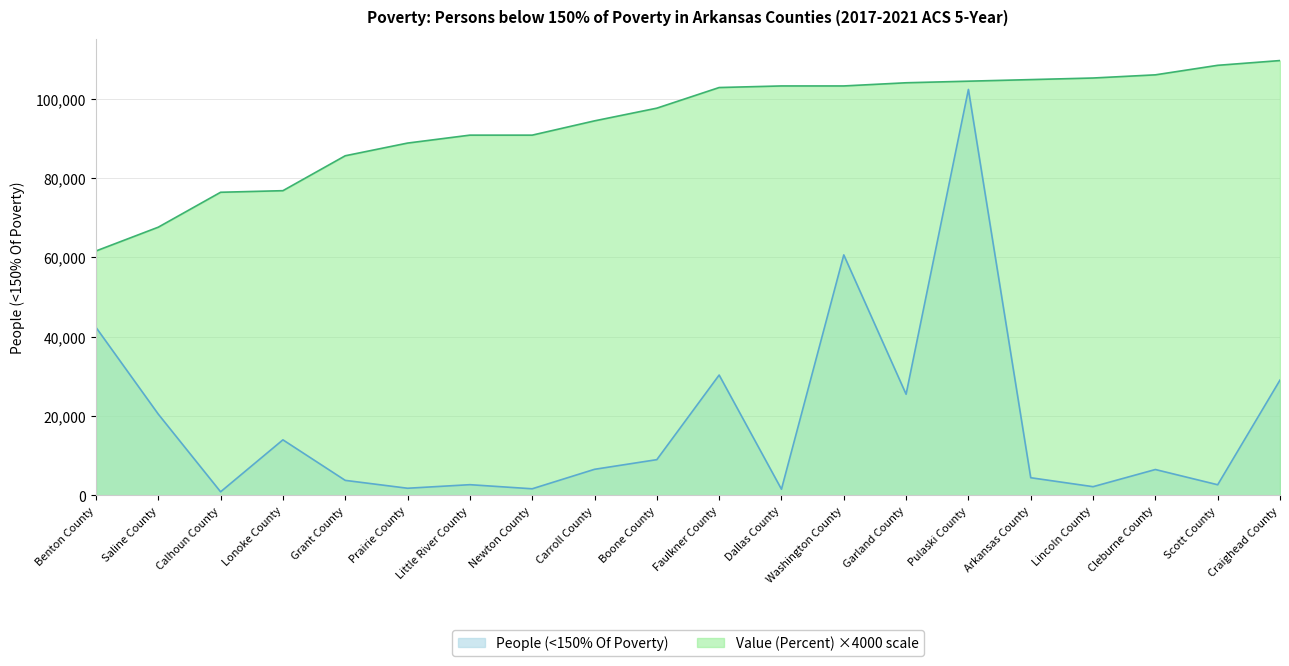

What is the sum of the Value (Percent) values at Arkansas County and Dallas County?

208000